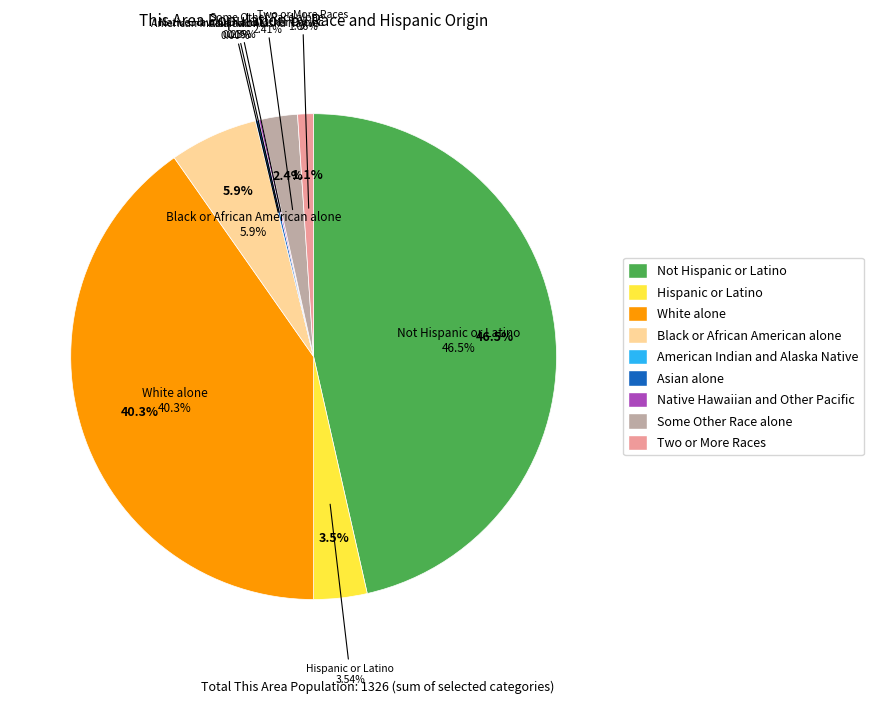

Rank the categories by value from lowest to highest.

American Indian and Alaska Native, Native Hawaiian and Other Pacific, Asian alone, Two or More Races, Some Other Race alone, Hispanic or Latino, Black or African American alone, White alone, Not Hispanic or Latino